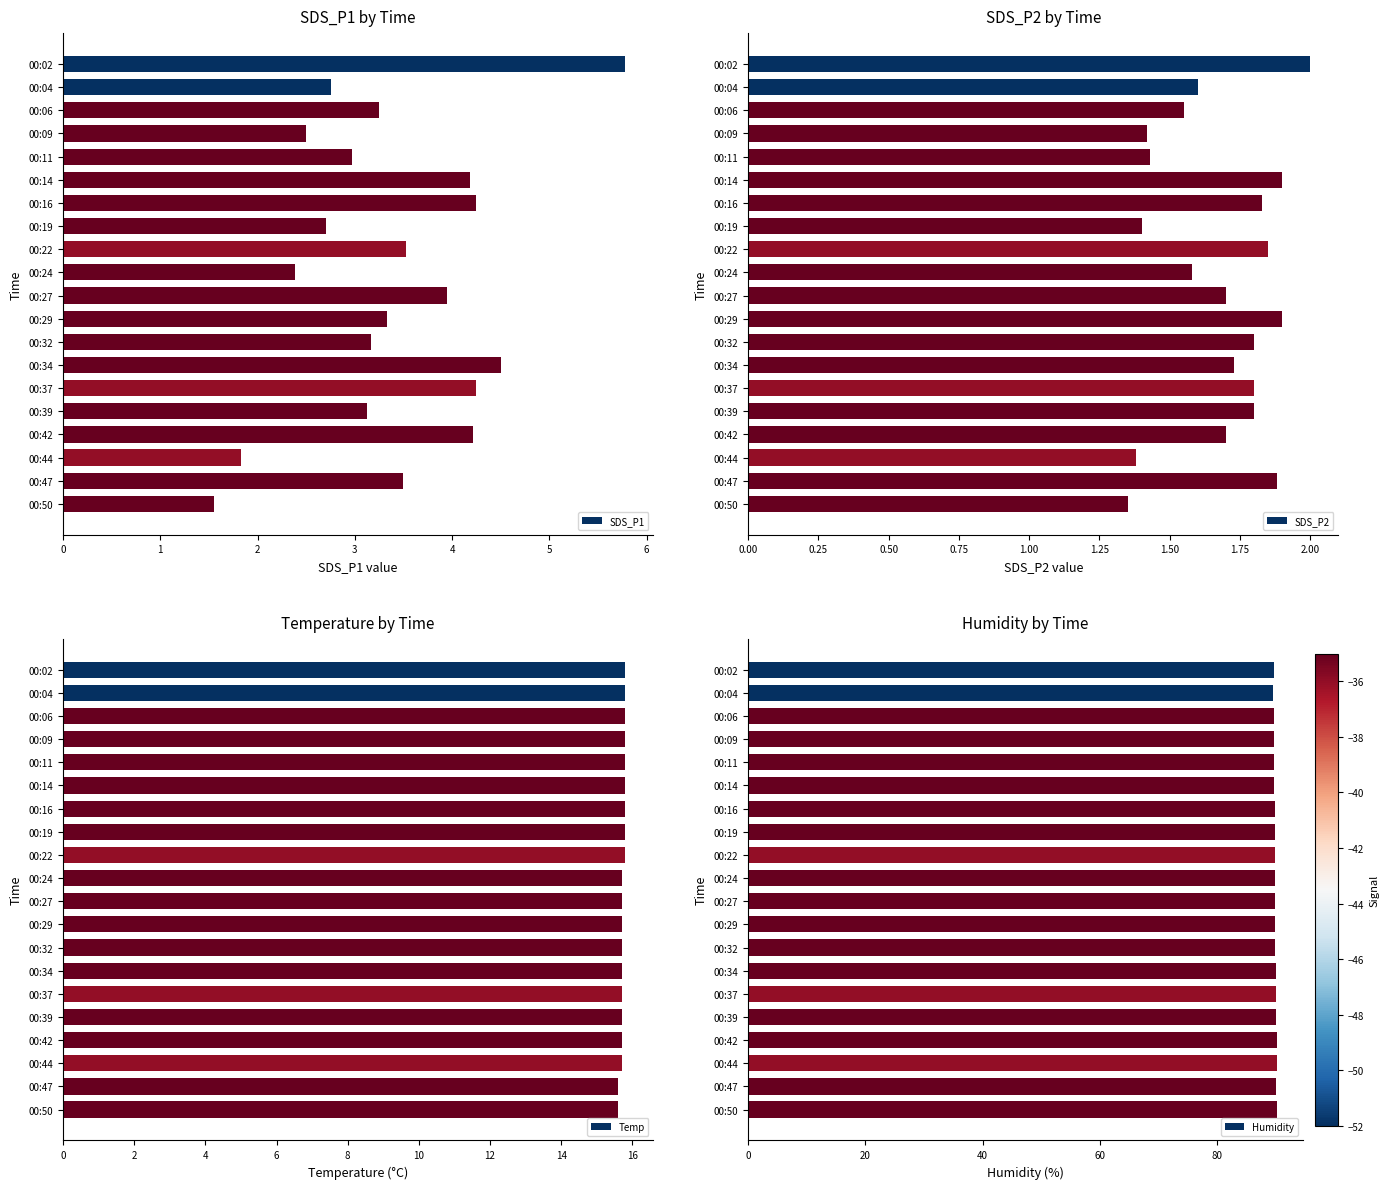

How many data points does each series have?

20